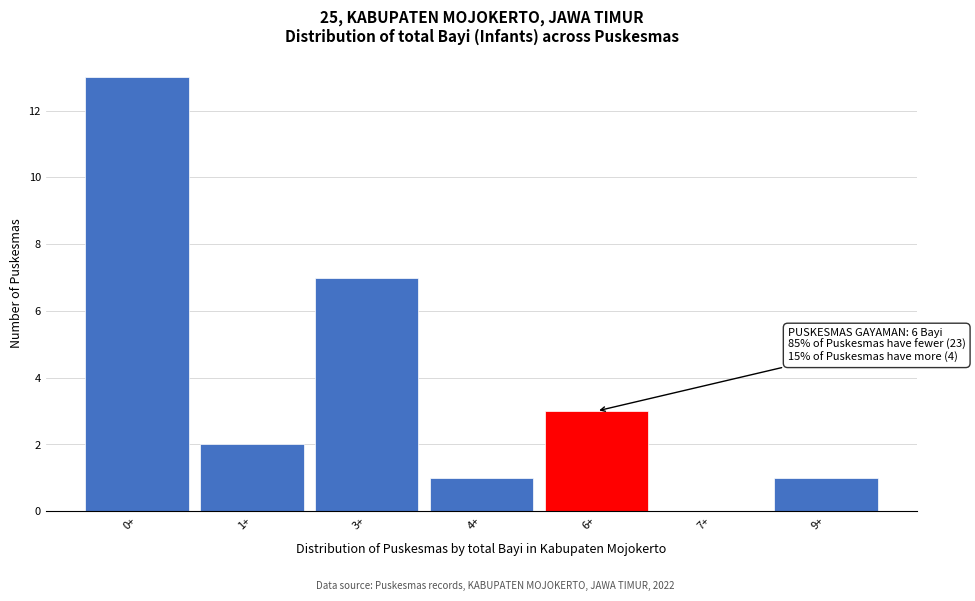

Reading left to right, transcribe all the data shown in this chart.

0+=13	1+=2	3+=7	4+=1	6+=3	7+=0	9+=1